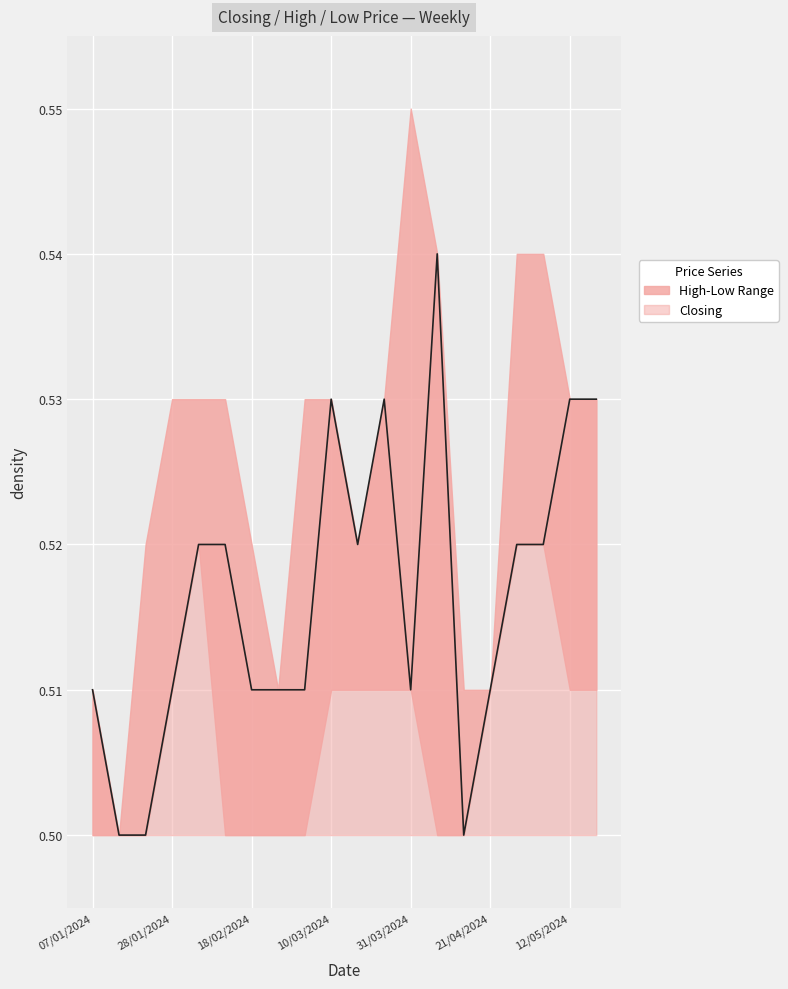

Rank the categories by value from lowest to highest.

14/01/2024, 21/01/2024, 14/04/2024, 07/01/2024, 28/01/2024, 18/02/2024, 25/02/2024, 03/03/2024, 31/03/2024, 21/04/2024, 04/02/2024, 11/02/2024, 17/03/2024, 28/04/2024, 05/05/2024, 10/03/2024, 24/03/2024, 12/05/2024, 19/05/2024, 07/04/2024